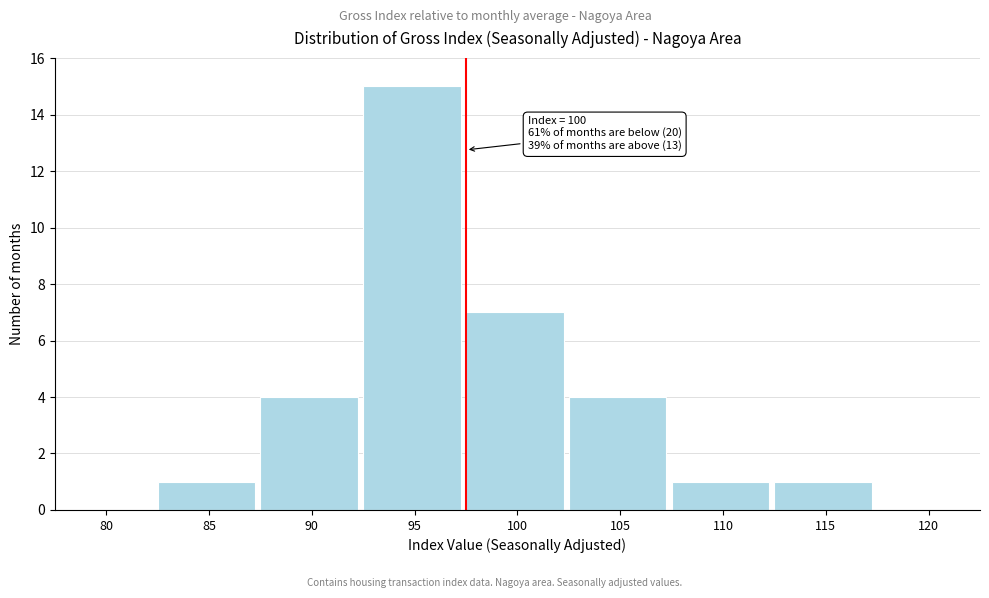

Reading left to right, transcribe all the data shown in this chart.

80=0	85=1	90=4	95=15	100=7	105=4	110=1	115=1	120=0